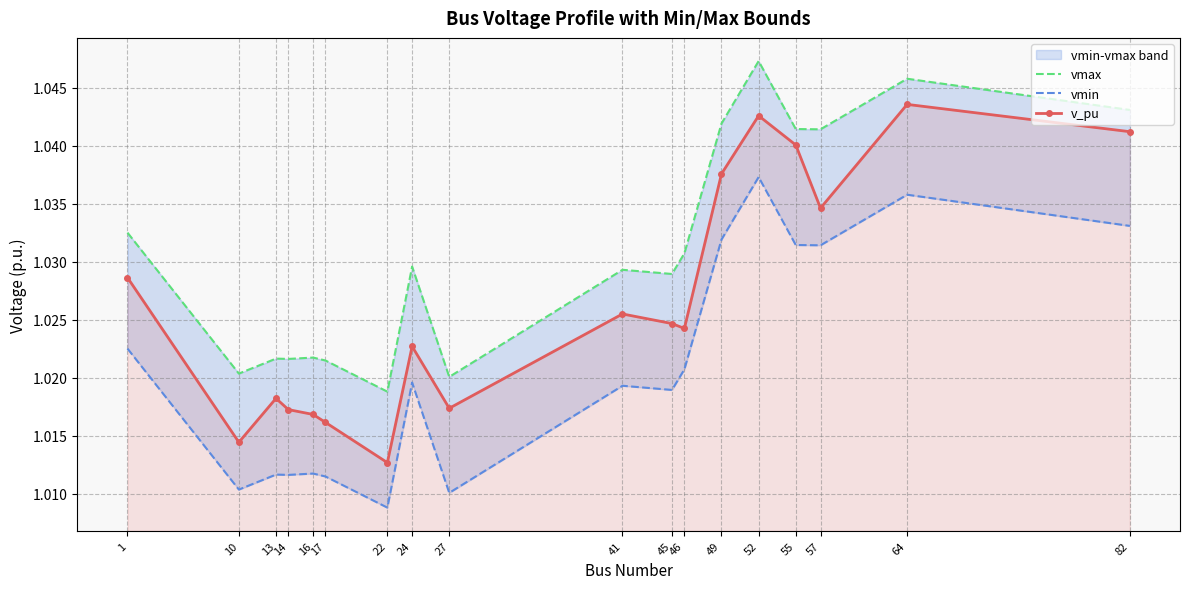

At which label is vmax closest to 1?

22